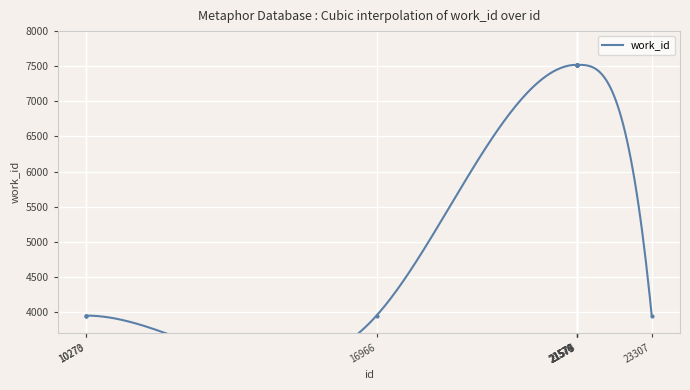

The value at 21578 is 2513. True or false?

False